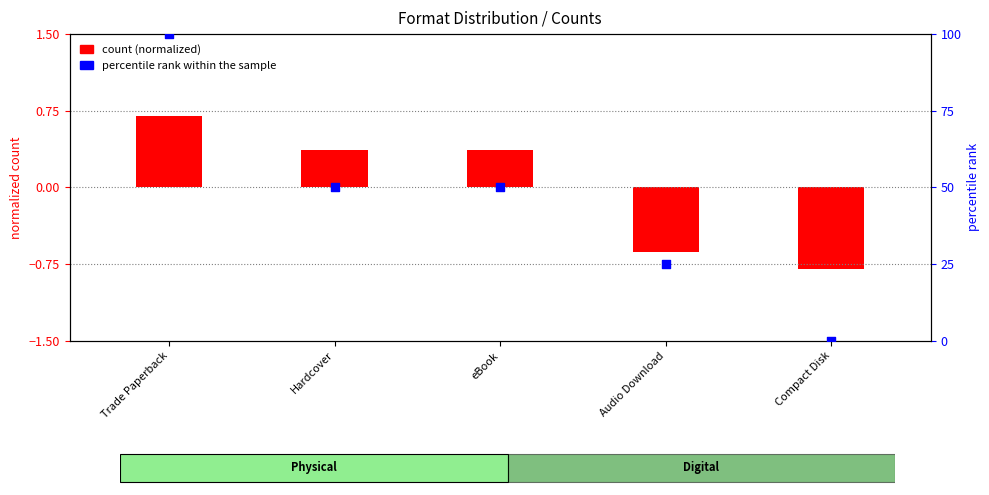

Which series has the largest total across all categories?

percentile rank within the sample